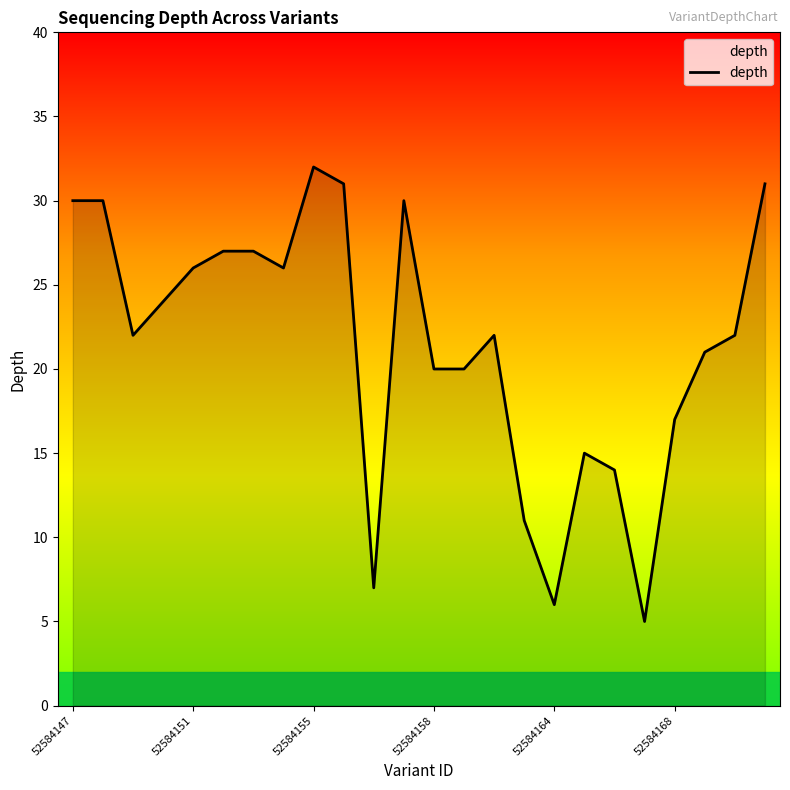

What is the greatest value displayed?

32